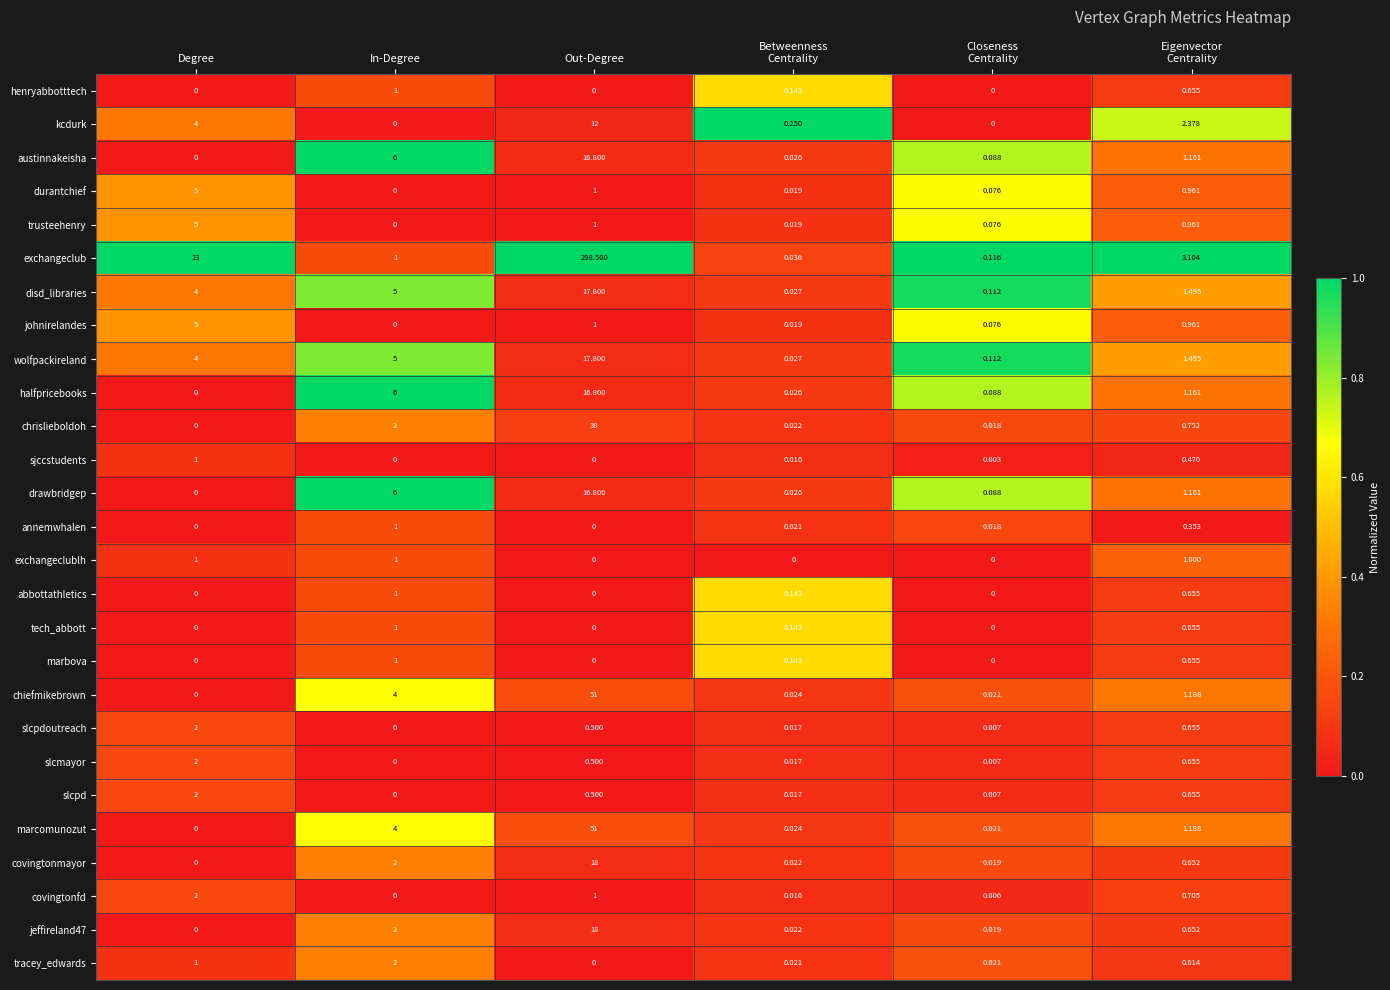

Between In-Degree and Out-Degree, which series saw the biggest shift?

exchangeclub